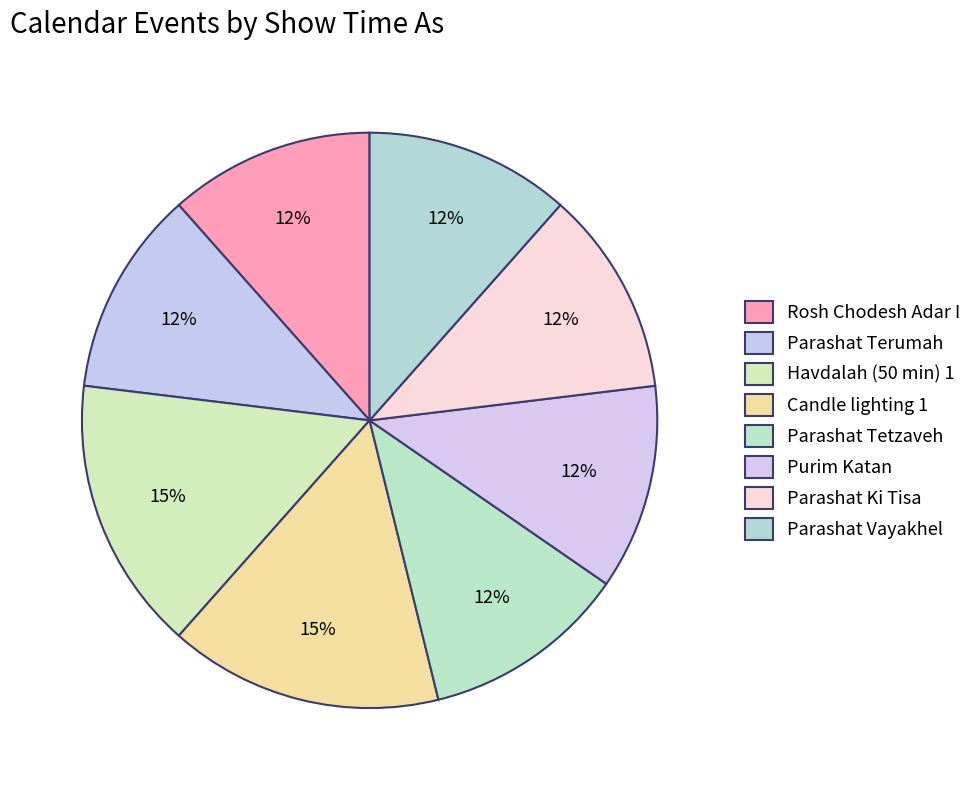

What percentage is the Purim Katan slice, to the nearest percent?

12%